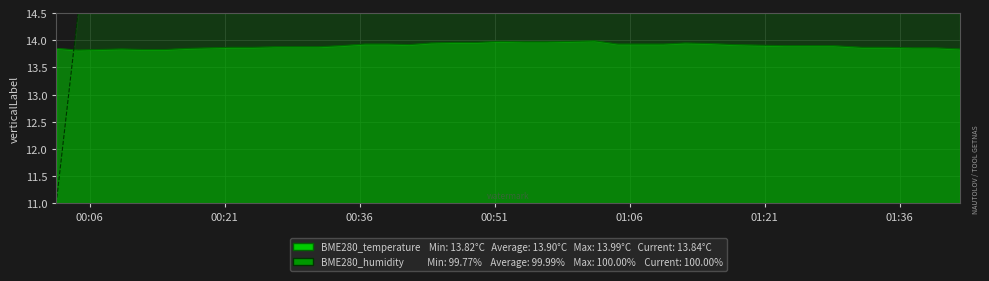

List the labels in order of BME280_temperature value, largest first.

2022/05/26 01:02:07, 2022/05/26 00:51:35, 2022/05/26 00:59:40, 2022/05/26 00:54:15, 2022/05/26 00:56:45, 2022/05/26 00:46:33, 2022/05/26 00:49:01, 2022/05/26 00:43:57, 2022/05/26 01:12:12, 2022/05/26 01:14:46, 2022/05/26 00:36:37, 2022/05/26 00:39:06, 2022/05/26 01:04:40, 2022/05/26 01:07:21, 2022/05/26 01:09:46, 2022/05/26 00:41:32, 2022/05/26 01:17:35, 2022/05/26 01:20:13, 2022/05/26 00:33:51, 2022/05/26 01:23:15, 2022/05/26 01:25:59, 2022/05/26 01:28:40, 2022/05/26 00:26:35, 2022/05/26 00:29:00, 2022/05/26 00:31:26, 2022/05/26 00:21:43, 2022/05/26 00:24:09, 2022/05/26 01:31:49, 2022/05/26 01:34:42, 2022/05/26 00:19:17, 2022/05/26 01:37:26, 2022/05/26 01:40:03, 2022/05/26 00:02:17, 2022/05/26 00:16:49, 2022/05/26 00:09:33, 2022/05/26 01:42:43, 2022/05/26 00:07:08, 2022/05/26 00:11:59, 2022/05/26 00:14:24, 2022/05/26 00:04:42